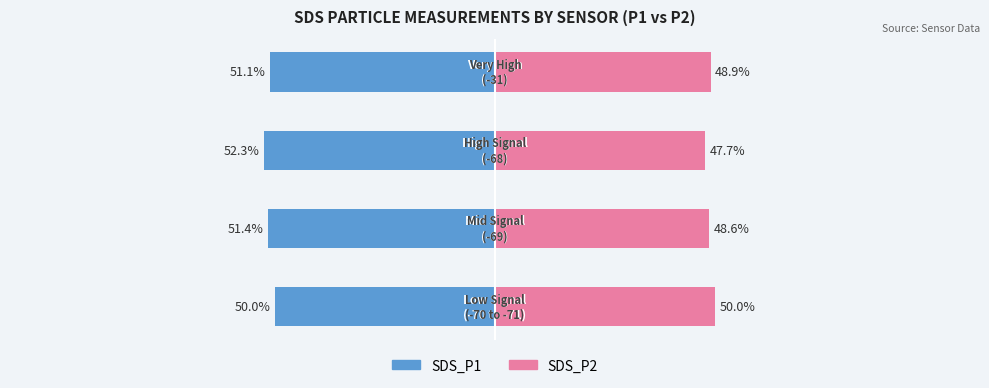

Which series has the largest range (max minus min)?

SDS_P2